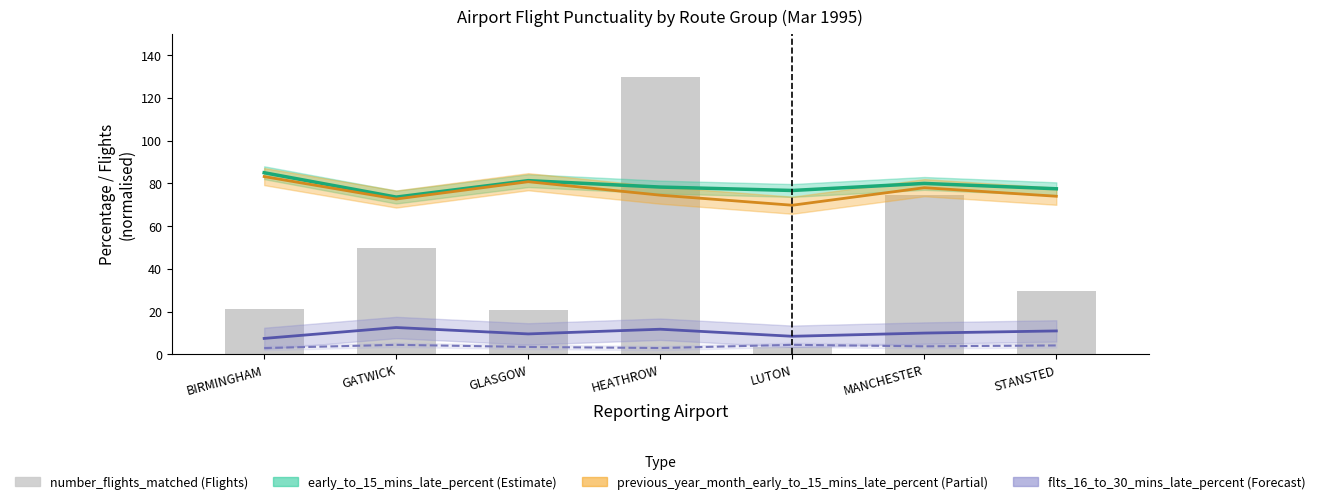

Reading left to right, list all the values displayed in this chart.

BIRMINGHAM=21.4	GATWICK=49.7	GLASGOW=21.0	HEATHROW=130.0	LUTON=3.6	MANCHESTER=74.6	STANSTED=29.8